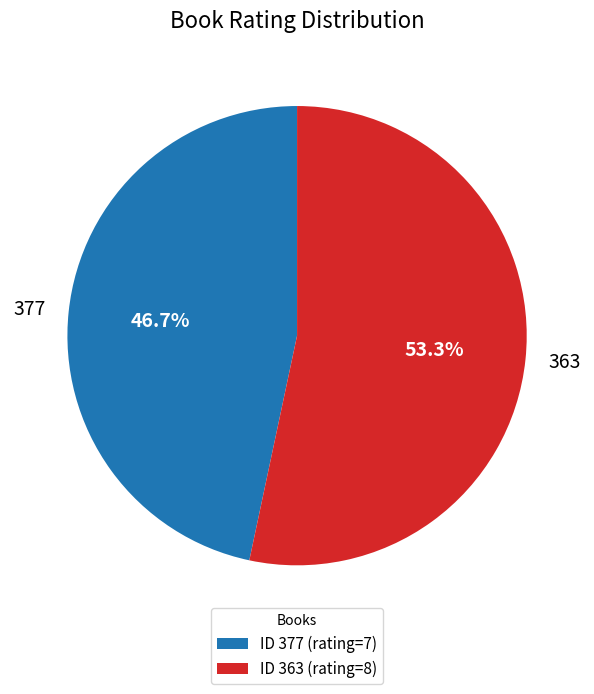

Does any single category account for the majority?

Yes